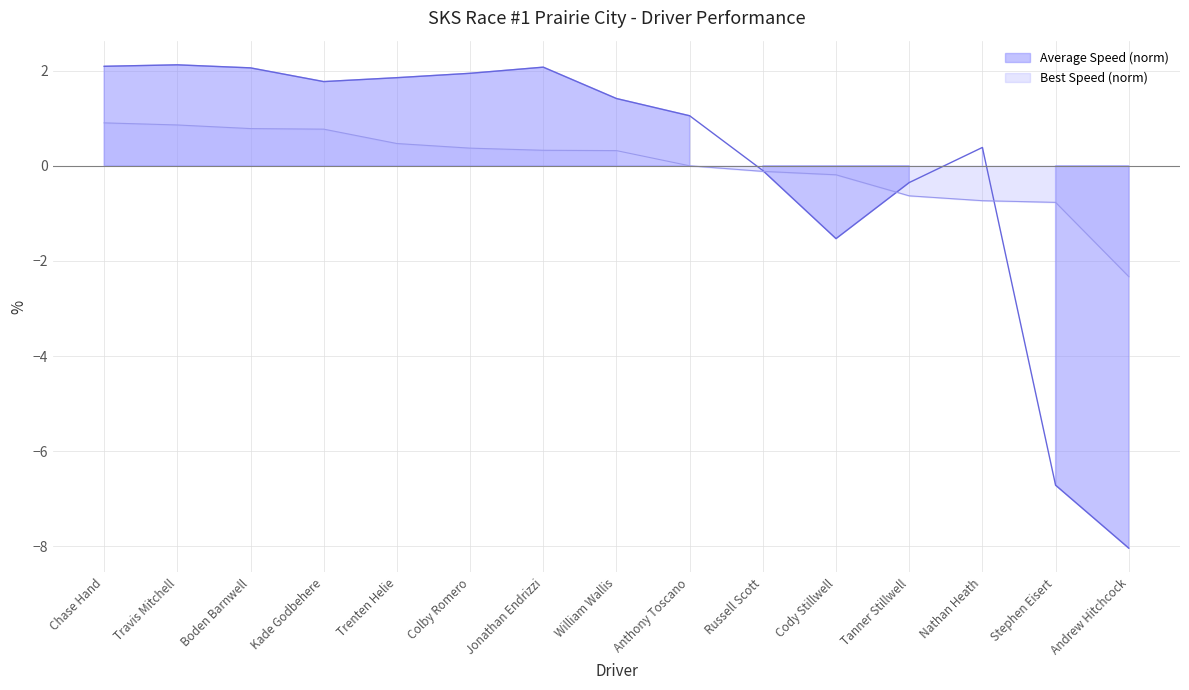

What is the maximum value shown in the chart?

2.1